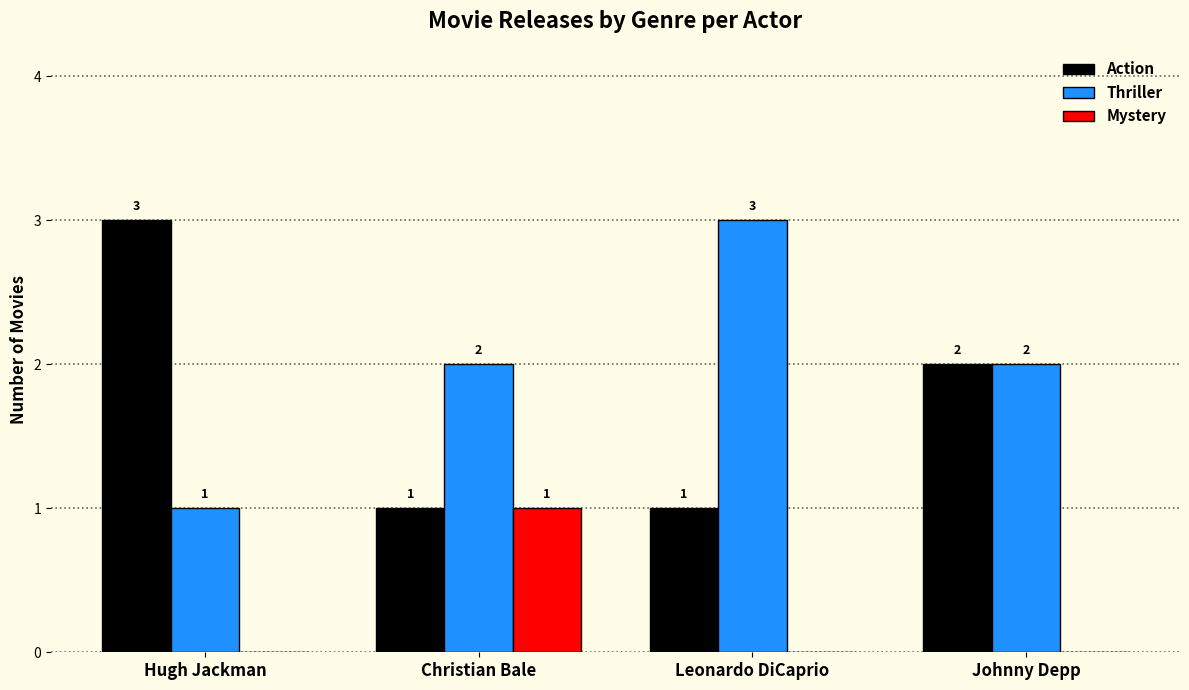

How many groups of bars are there?

4